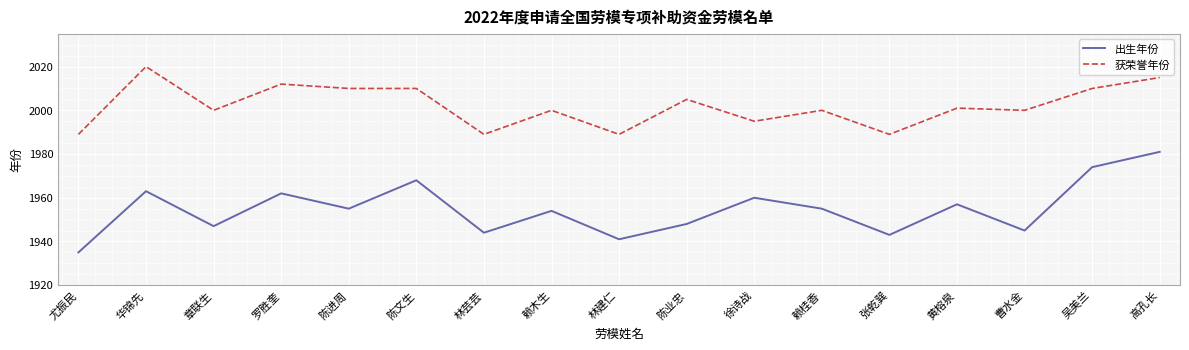

The value of 出生年份 at 华锦先 is 1963. True or false?

True